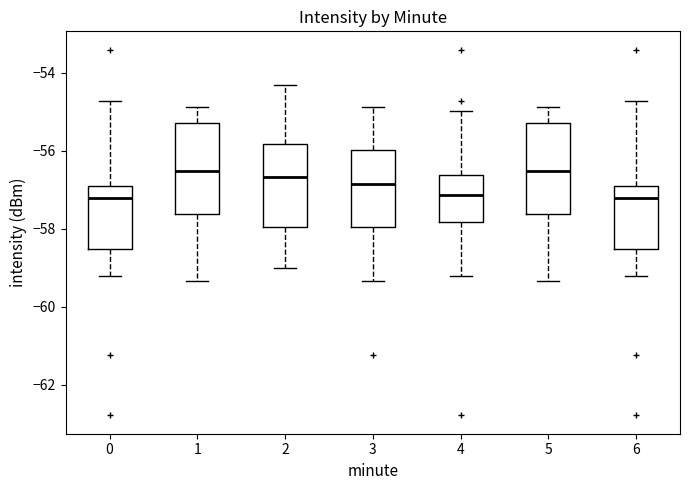

Reading left to right, transcribe this box plot: for each box, give where its median line is, the range the box spans, and where its two whiskers end, as read against the y-axis. The values are not printed on the chart, so give them approximately, as read against the axis.

0: median -57.2, box -58.6 to -56.8, whiskers -59.2 to -54.8
1: median -56.6, box -57.6 to -55.2, whiskers -59.4 to -54.8
2: median -56.6, box -58.0 to -55.8, whiskers -59.0 to -54.4
3: median -56.8, box -58.0 to -56.0, whiskers -59.4 to -54.8
4: median -57.2, box -57.8 to -56.6, whiskers -59.2 to -55.0
5: median -56.6, box -57.6 to -55.2, whiskers -59.4 to -54.8
6: median -57.2, box -58.6 to -56.8, whiskers -59.2 to -54.8